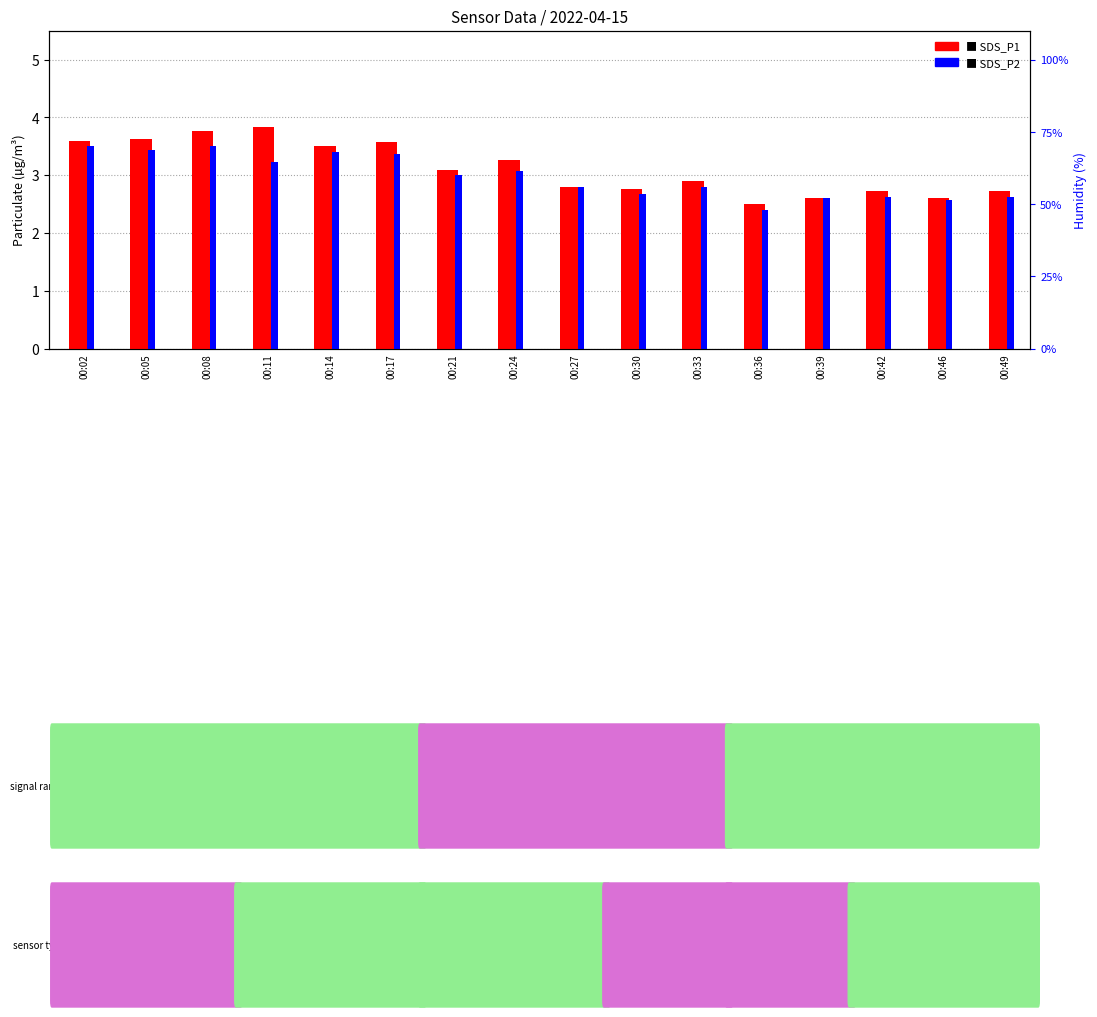

How many categories are shown in the chart?

16